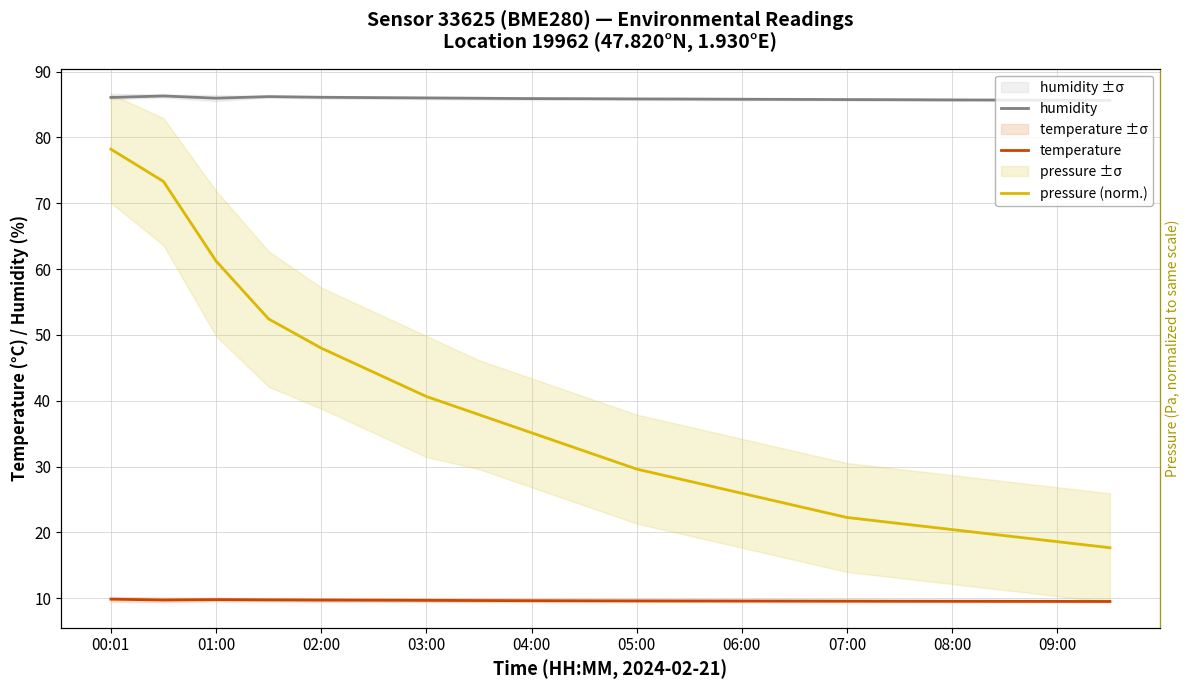

What is the label of the 10th point from the left?

09:00